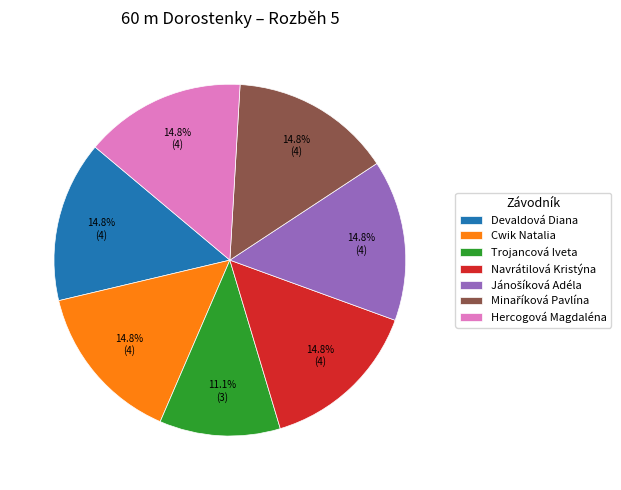

Do Devaldová Diana and Cwik Natalia together represent more than half of the pie?

No